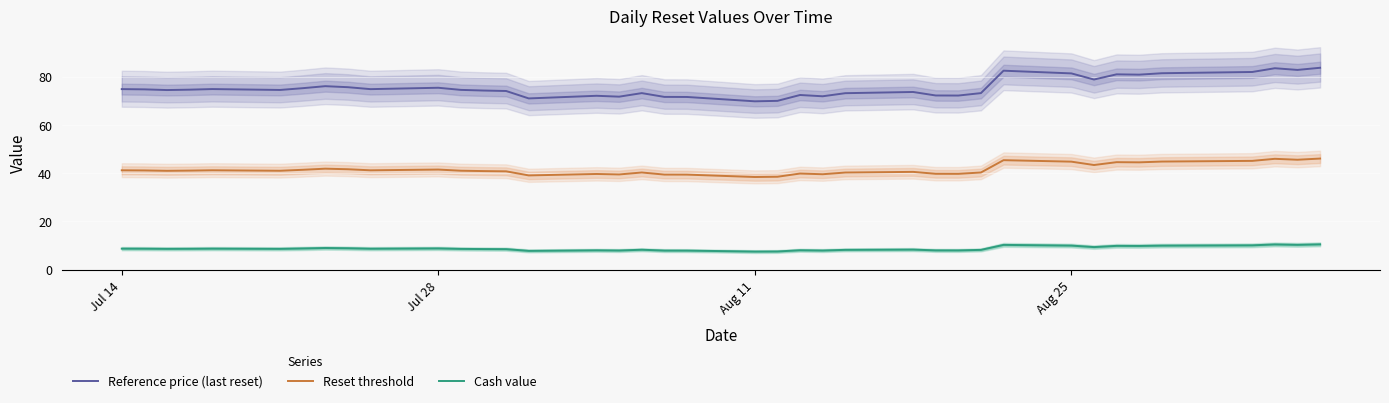

Which series has the largest range (max minus min)?

Reference price (last reset)